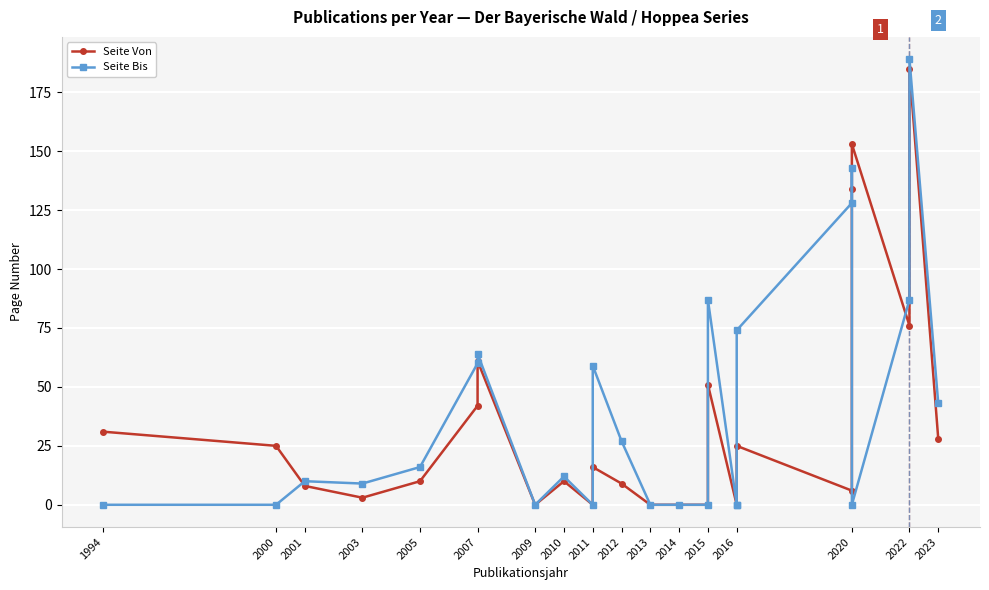

Between 2013 and 2020, which is larger?

2020